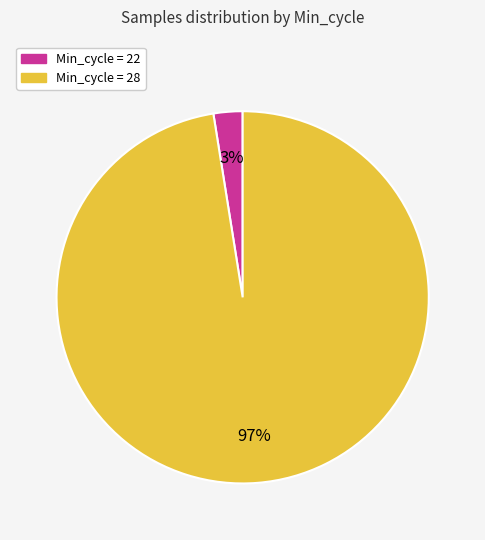

Does any single category account for the majority?

Yes